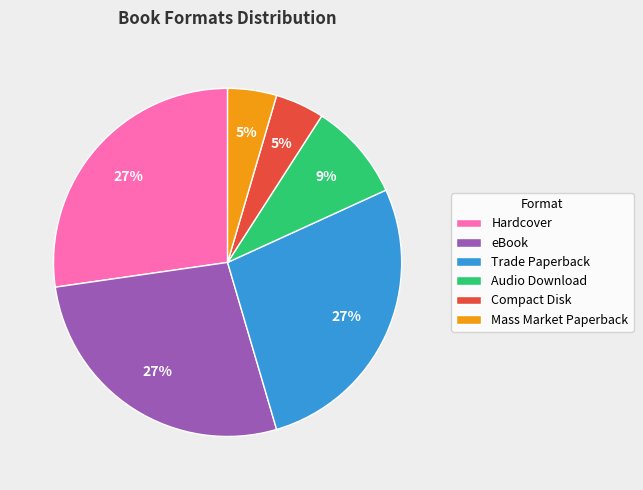

How many slices are in this pie chart?

6